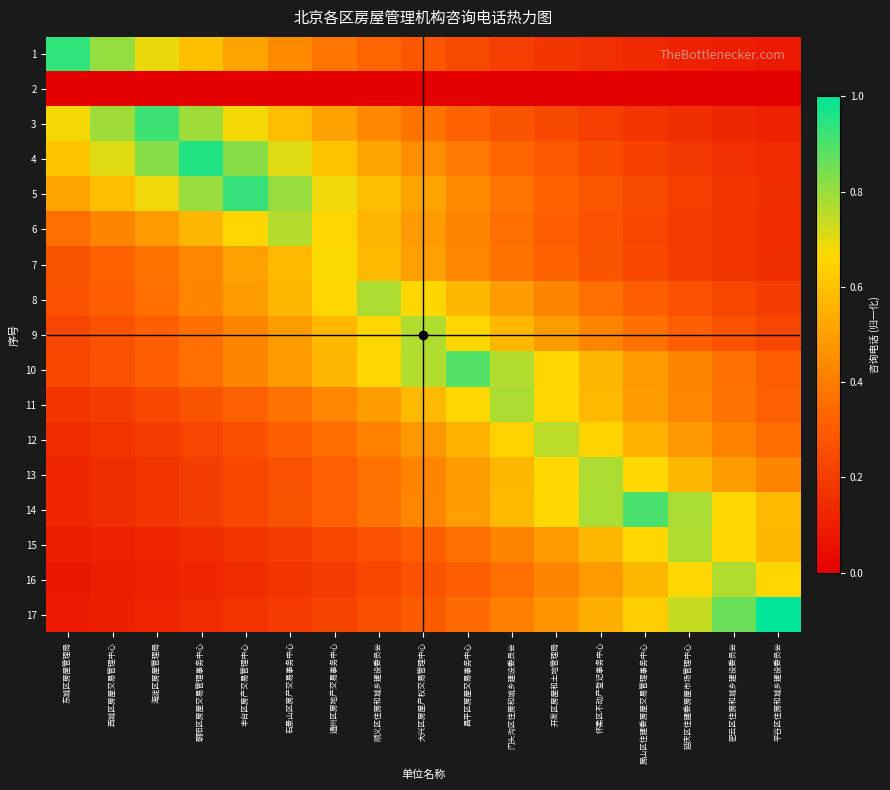

At how many categories does at least one series exceed 0?

17